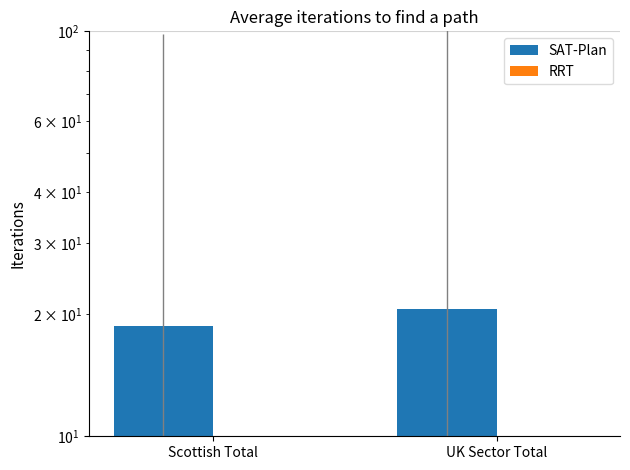

What is the label of the 2nd bar from the left?

UK Sector Total